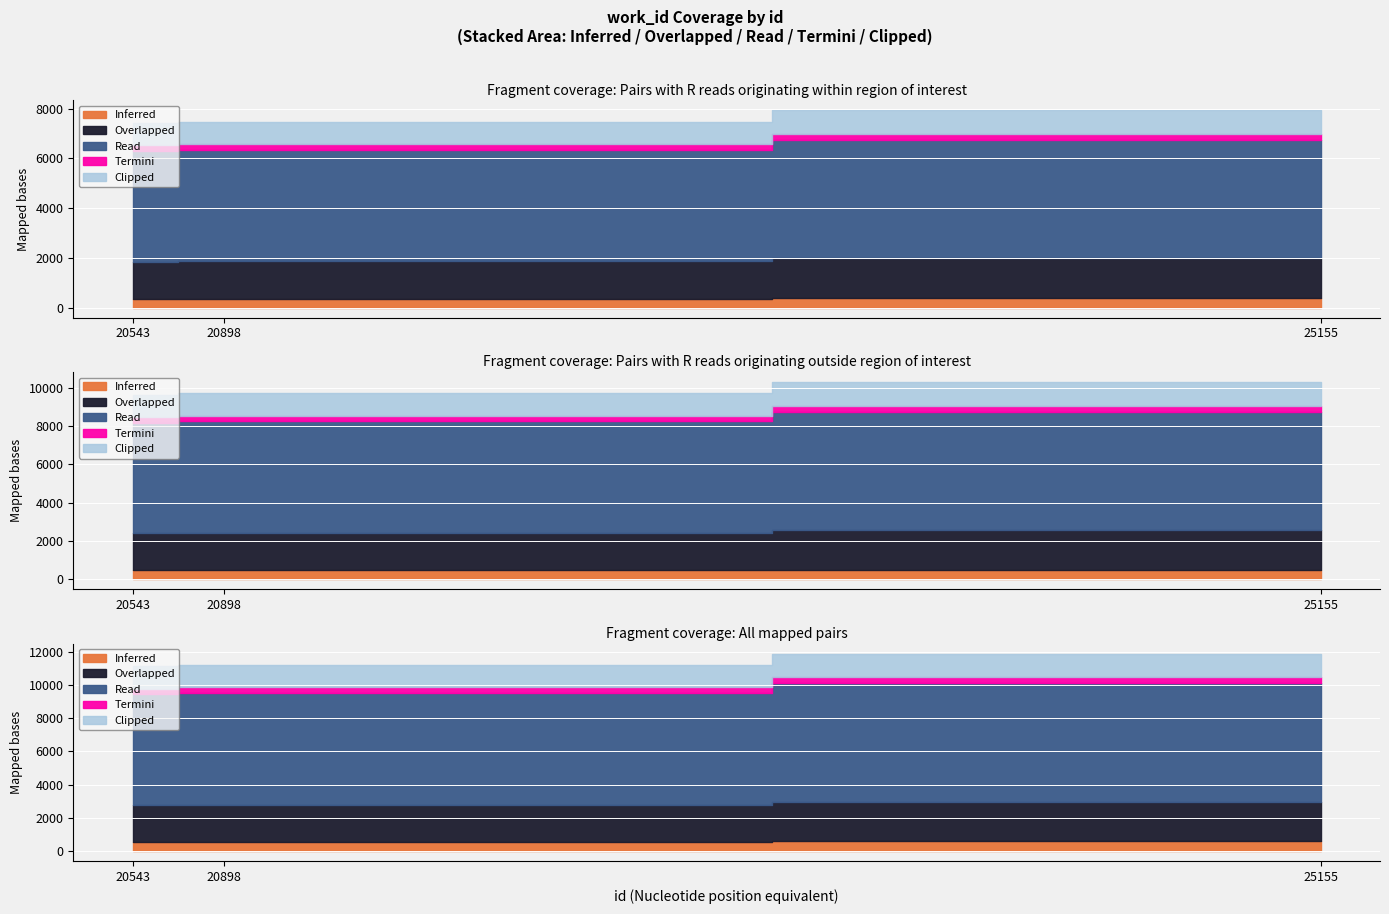

At which category does the chart reach its minimum across all series?

20543